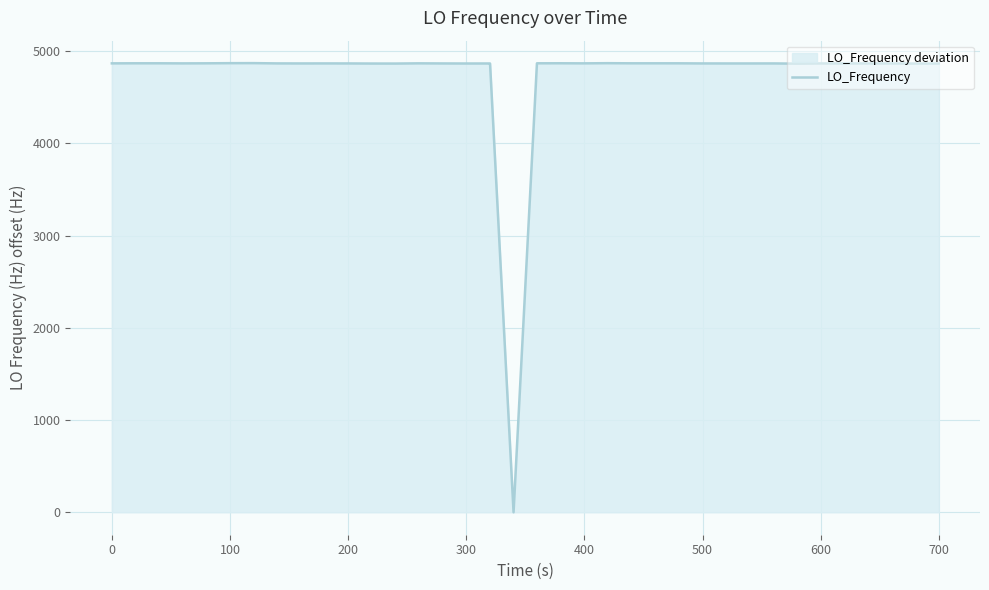

What is the maximum value shown in the chart?

4868.7